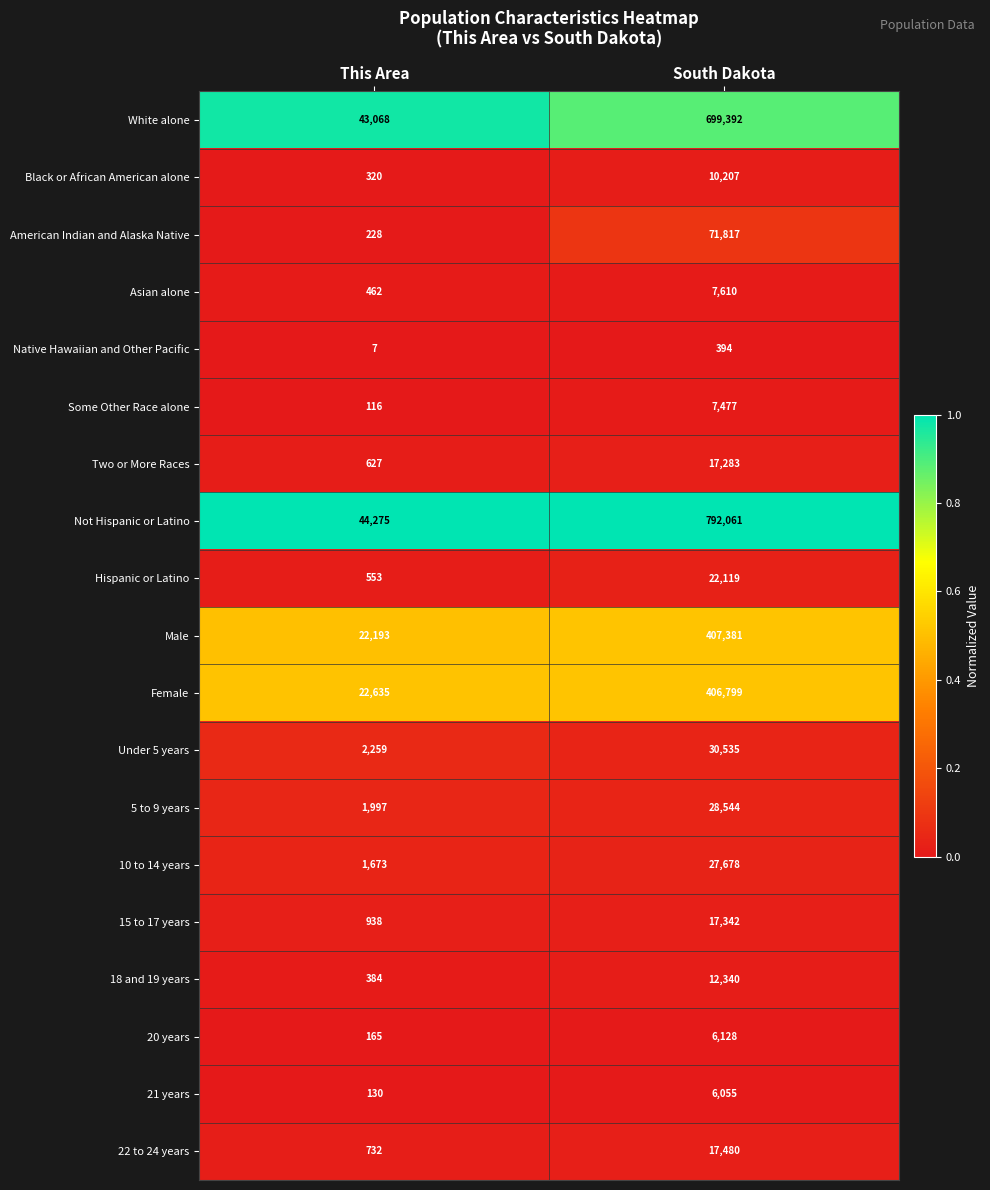

Which series has the largest total across all categories?

Not Hispanic or Latino